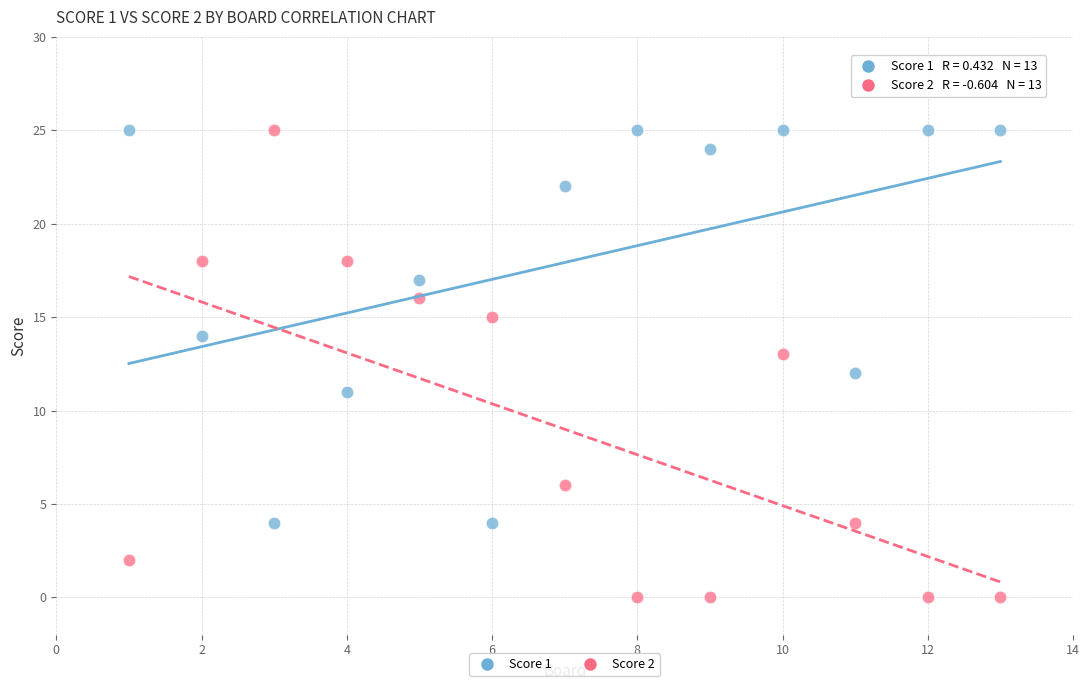

Which series has the largest Y range (max minus min)?

Score 2